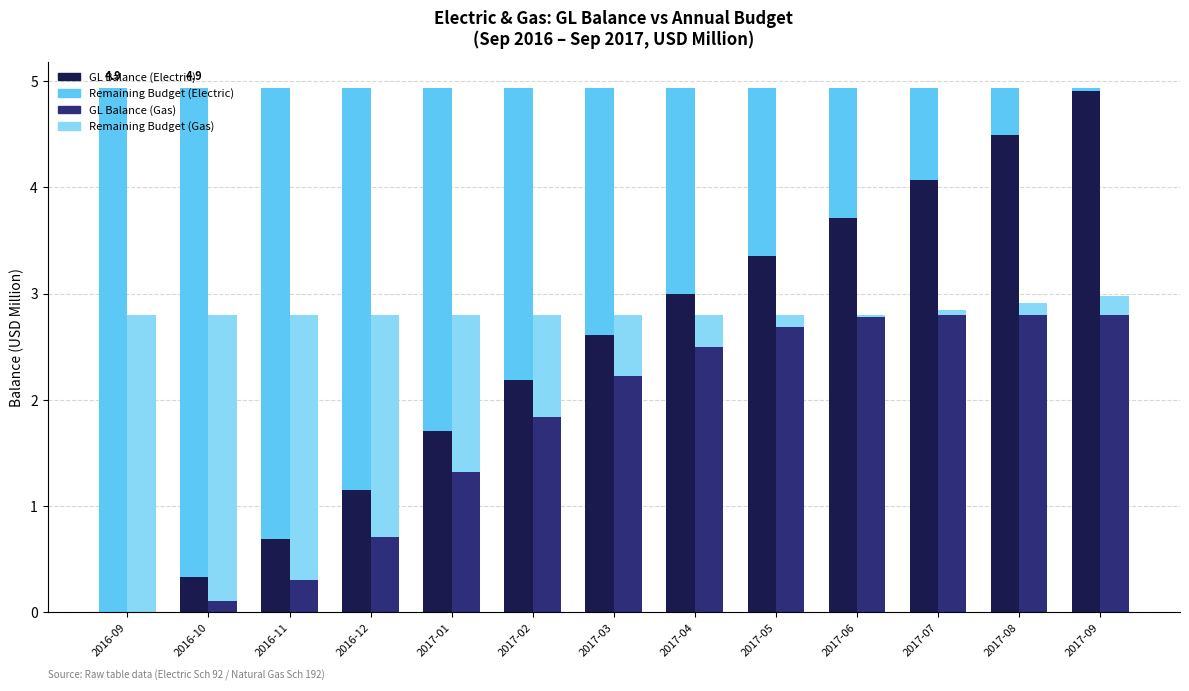

How many categories are shown in the chart?

13